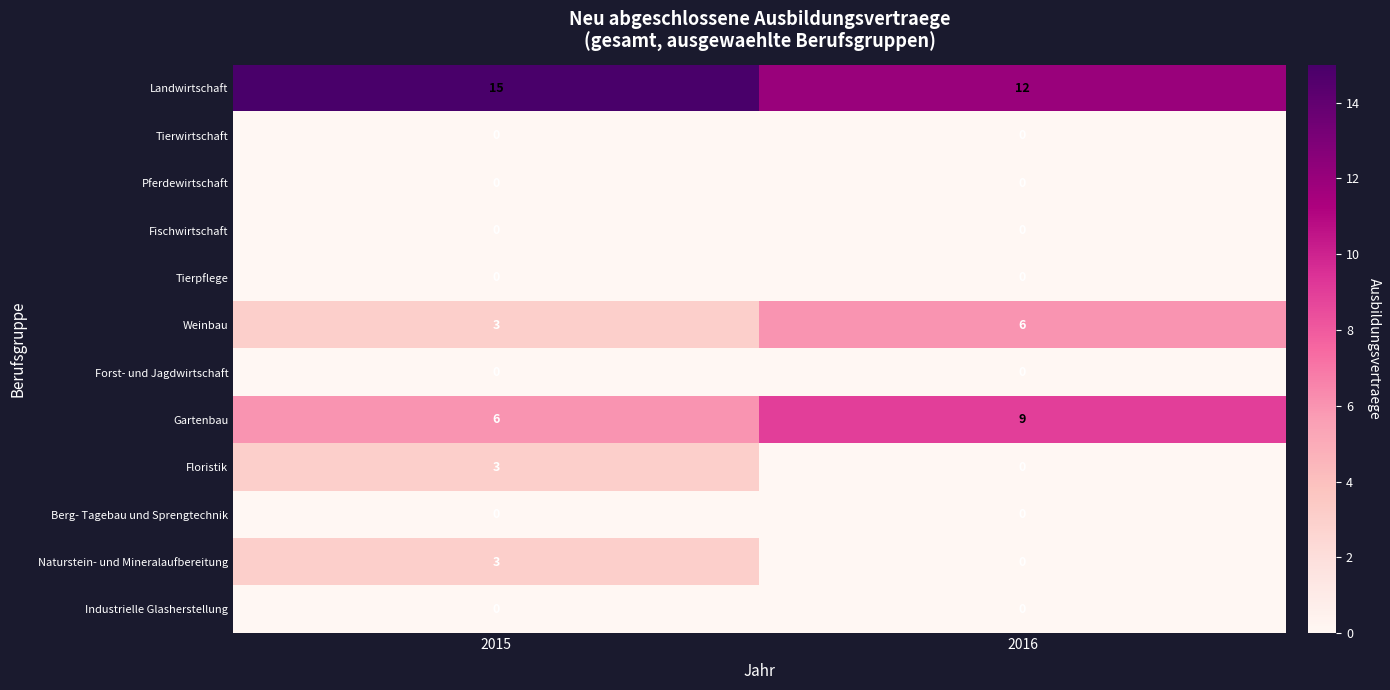

Reading left to right, transcribe all the data shown in this chart.

Landwirtschaft: 2015=15	2016=12
Tierwirtschaft: 2015=0	2016=0
Pferdewirtschaft: 2015=0	2016=0
Fischwirtschaft: 2015=0	2016=0
Tierpflege: 2015=0	2016=0
Weinbau: 2015=3	2016=6
Forst- und Jagdwirtschaft: 2015=0	2016=0
Gartenbau: 2015=6	2016=9
Floristik: 2015=3	2016=0
Berg- Tagebau und Sprengtechnik: 2015=0	2016=0
Naturstein- und Mineralaufbereitung: 2015=3	2016=0
Industrielle Glasherstellung: 2015=0	2016=0